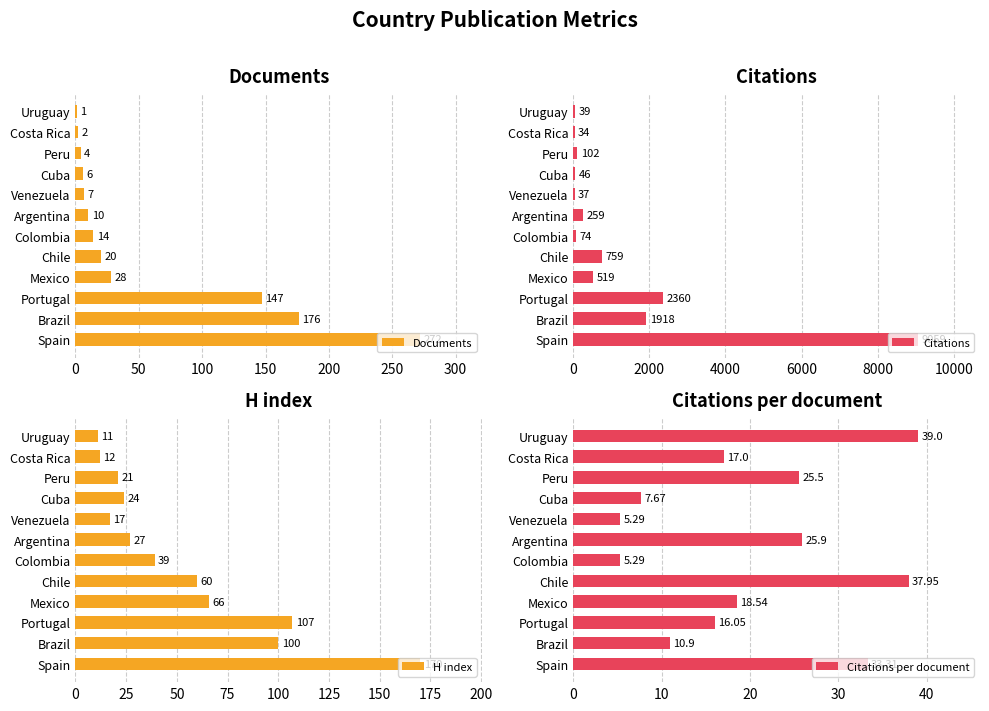

What is the minimum value for Citations per document?

5.3